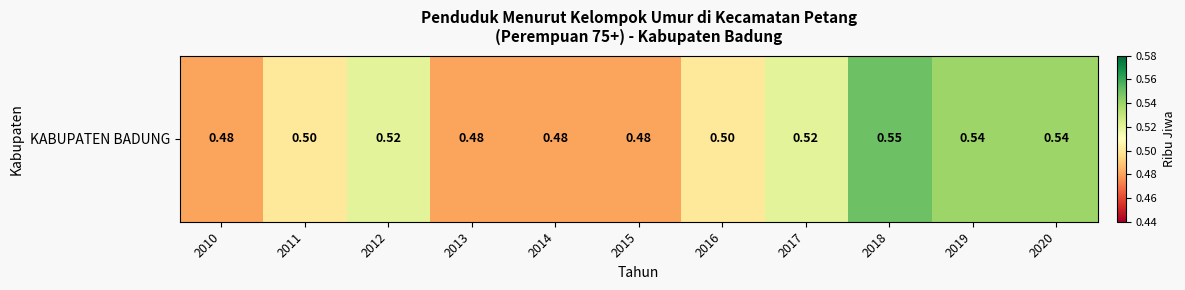

What is the maximum value shown in the chart?

0.6